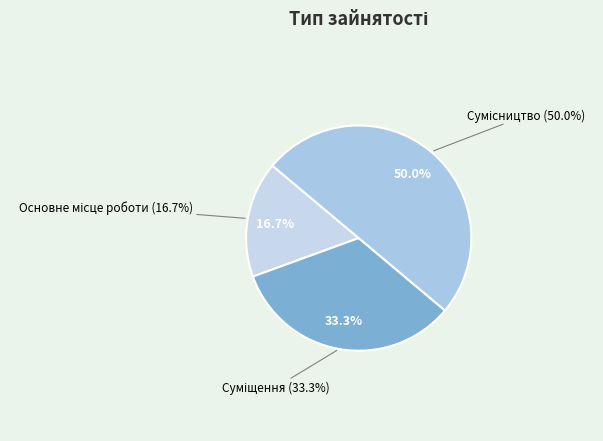

Count the number of slices in the pie.

3